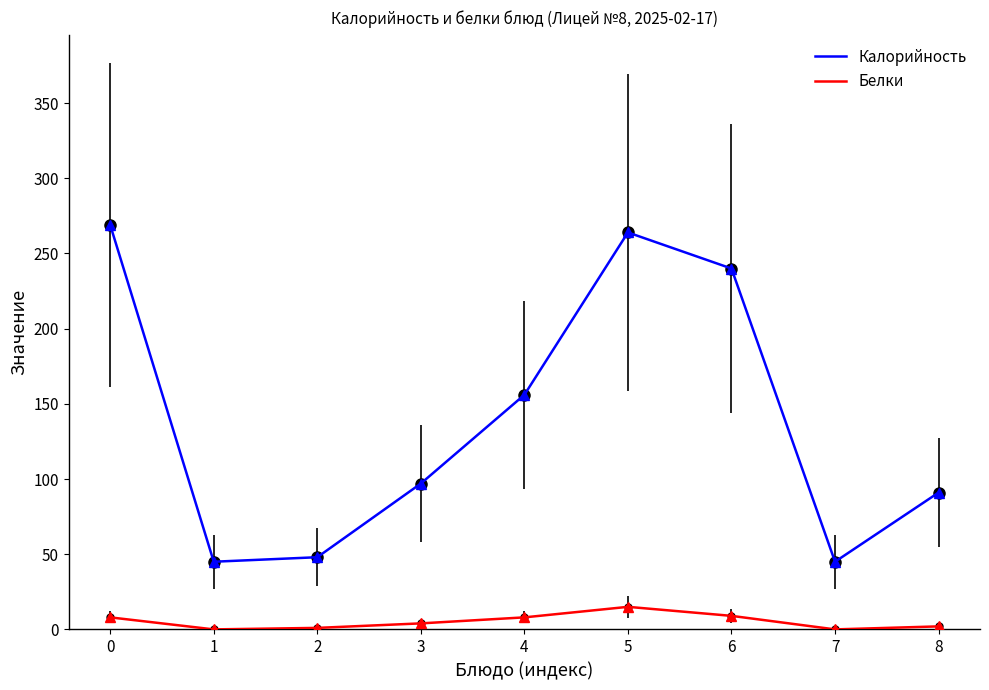

Which series has the largest total across all categories?

Калорийность